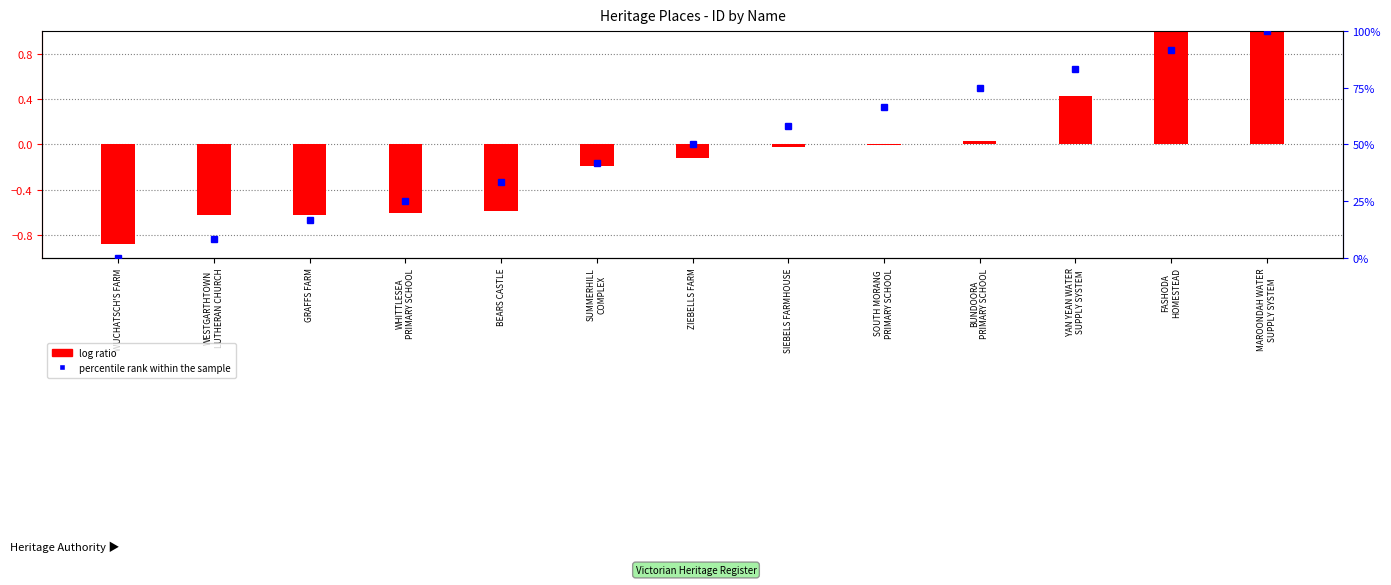

What is the maximum value shown in the chart?

100.0